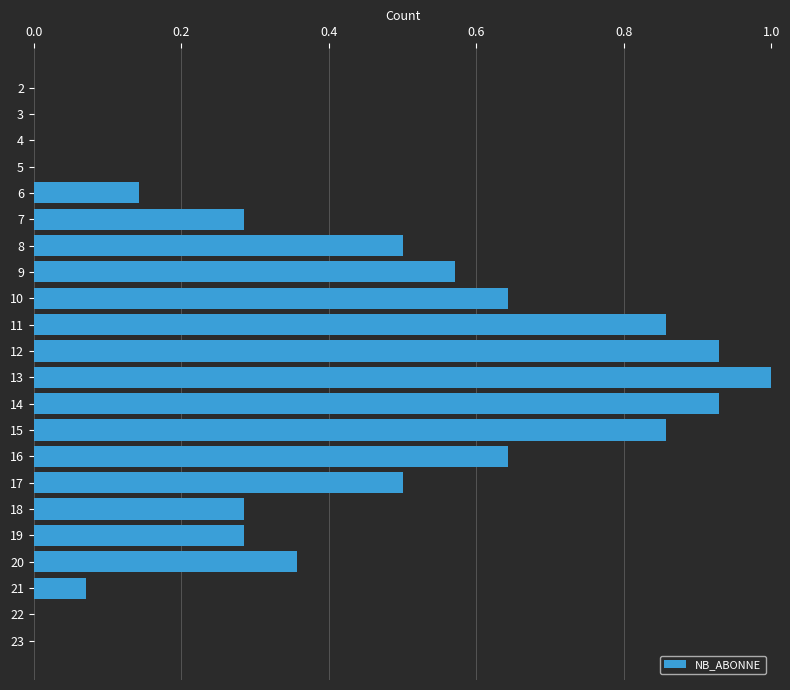

Which category has the highest value across all series?

13